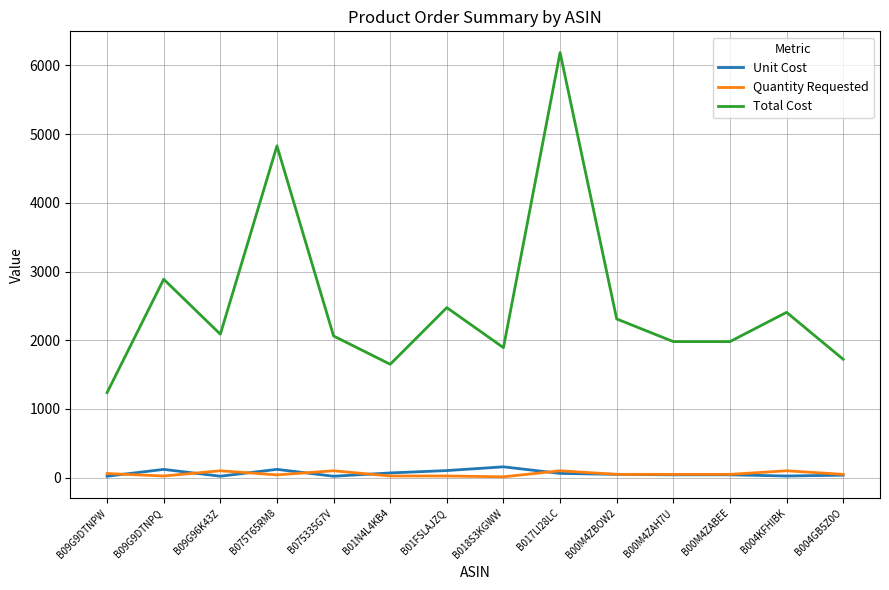

Which label corresponds to the largest value in the chart?

B017LI28LC